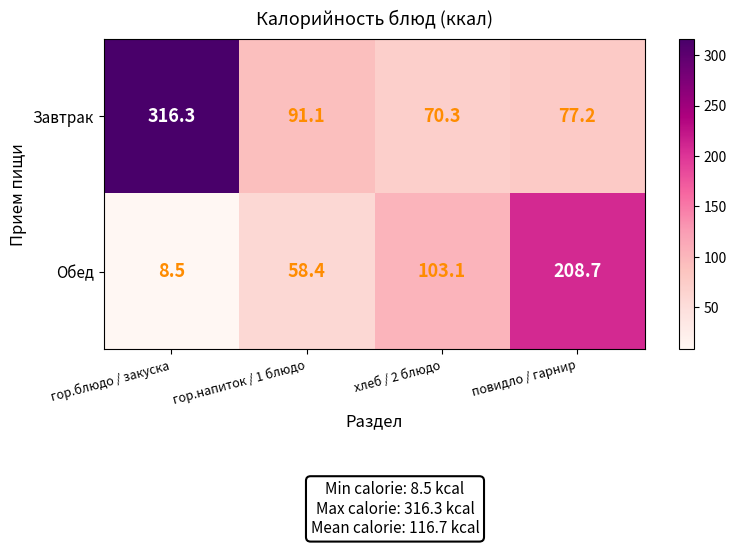

Which series has the largest total across all categories?

Завтрак